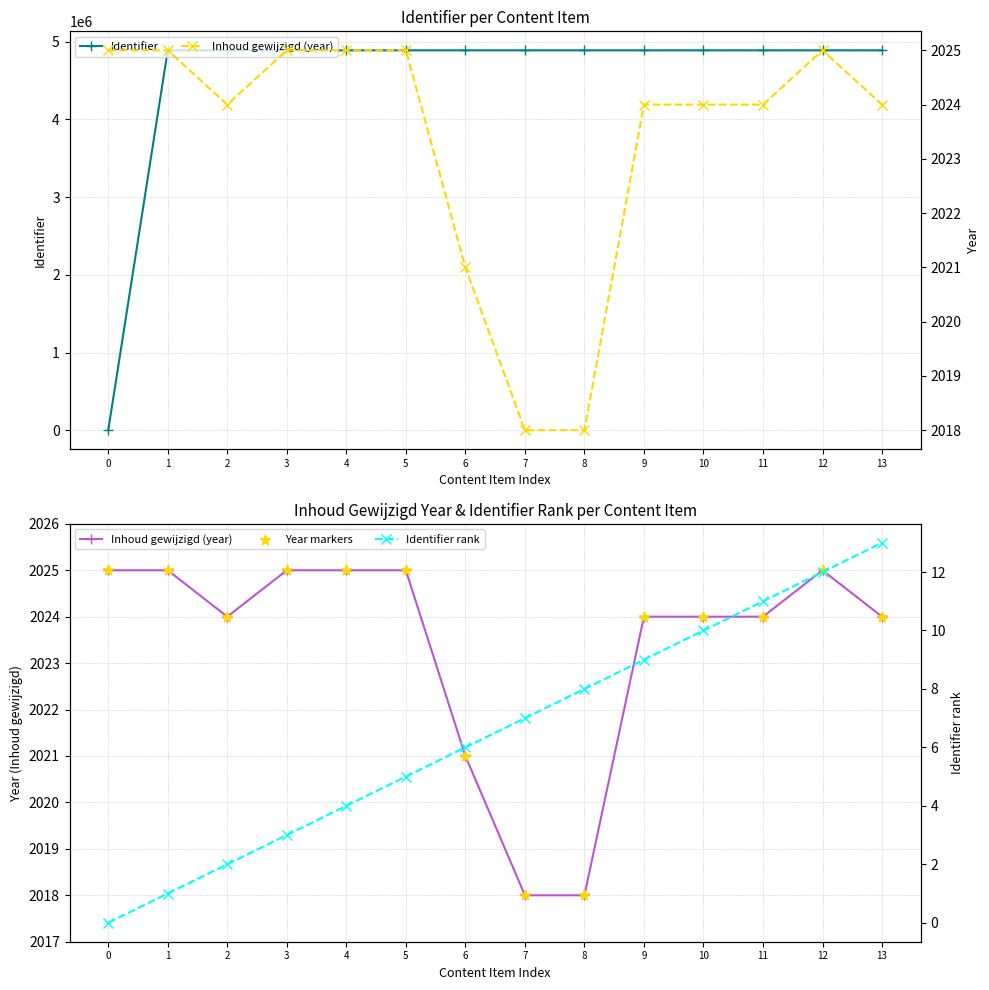

Which series reaches the minimum Y coordinate?

Identifier